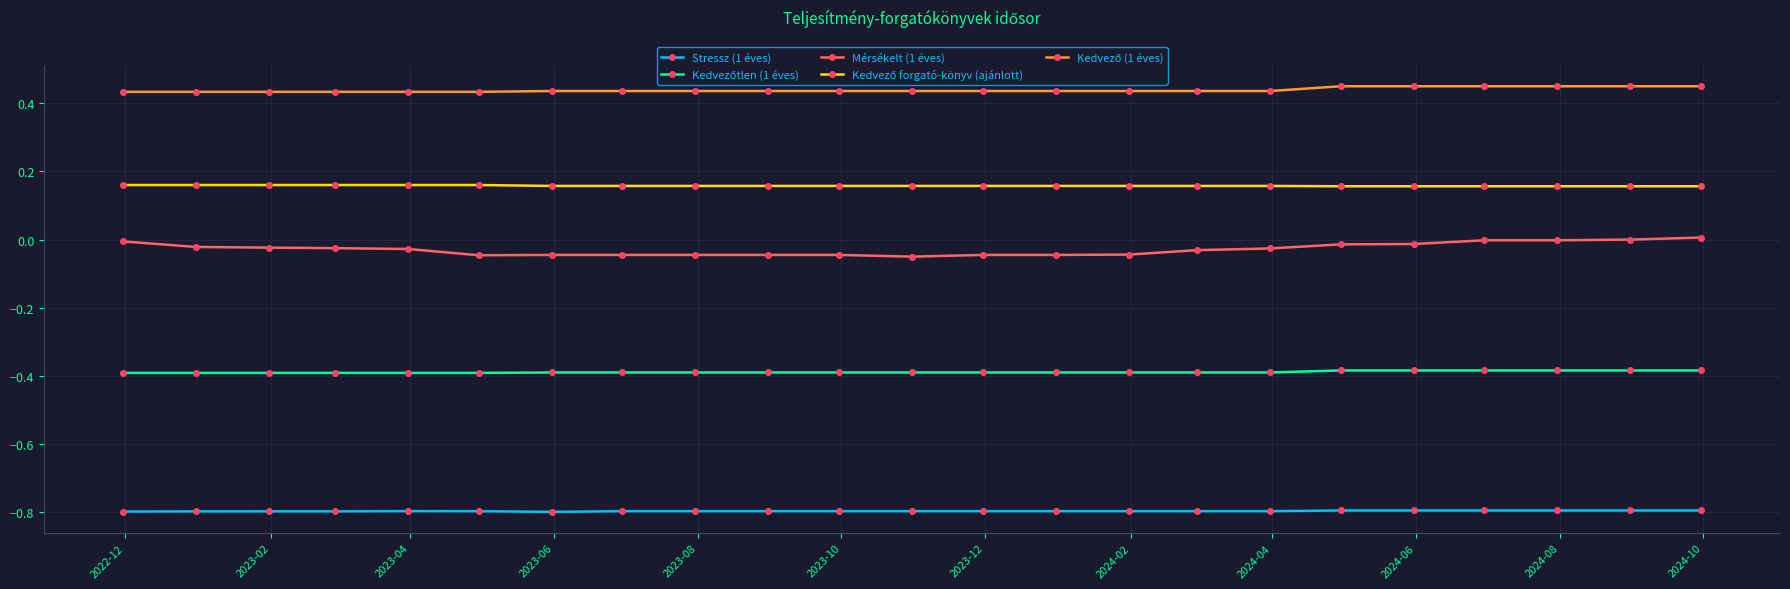

What is the minimum value for Stressz (1 éves)?

-0.8